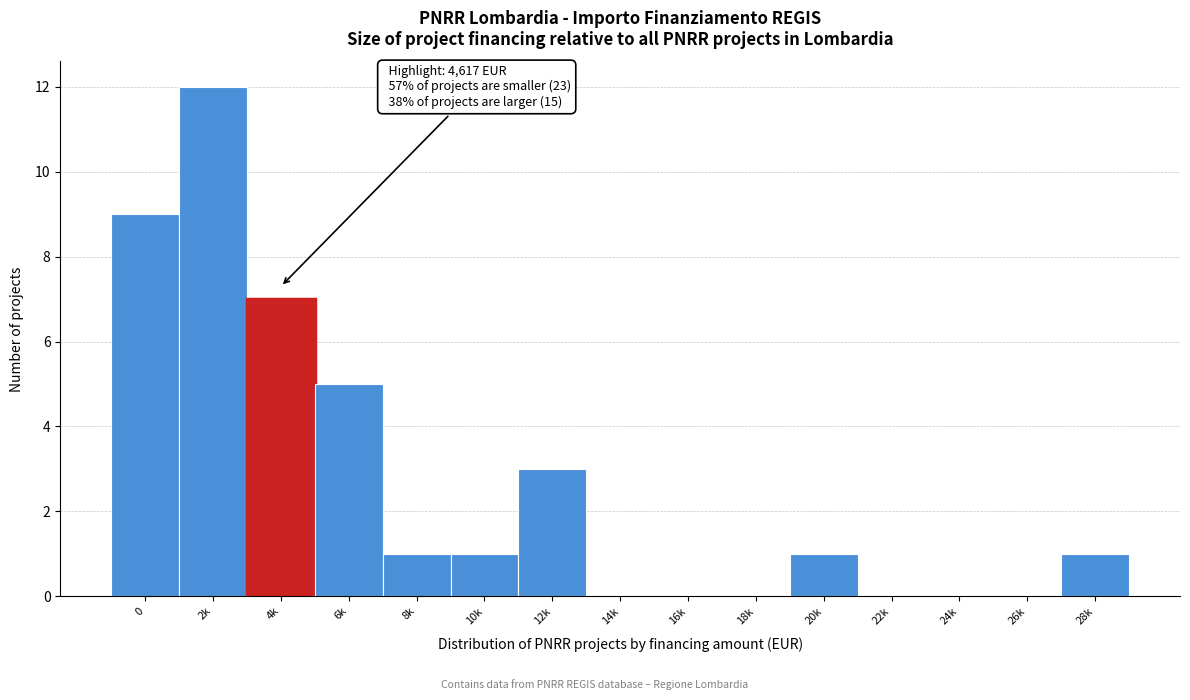

Reading left to right, extract all data points from this chart.

0=9	2k=12	4k=7	6k=5	8k=1	10k=1	12k=3	14k=0	16k=0	18k=0	20k=1	22k=0	24k=0	26k=0	28k=1